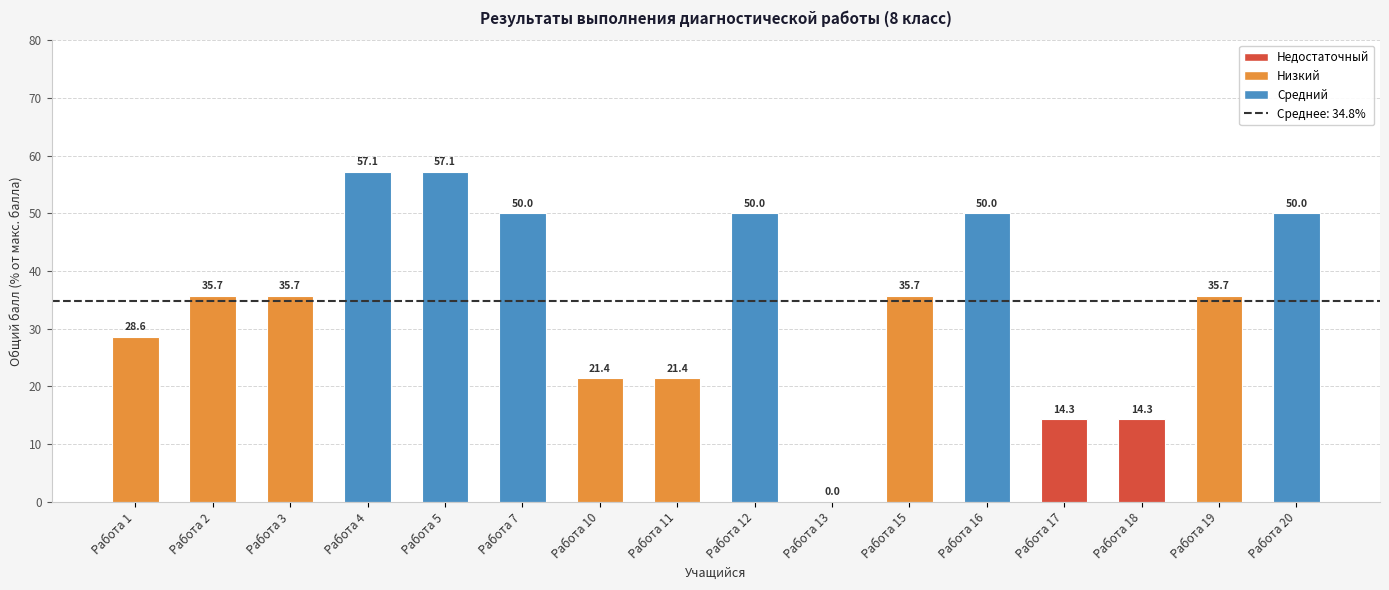

What is the change in value from Работа 7 to Работа 10?

-28.6